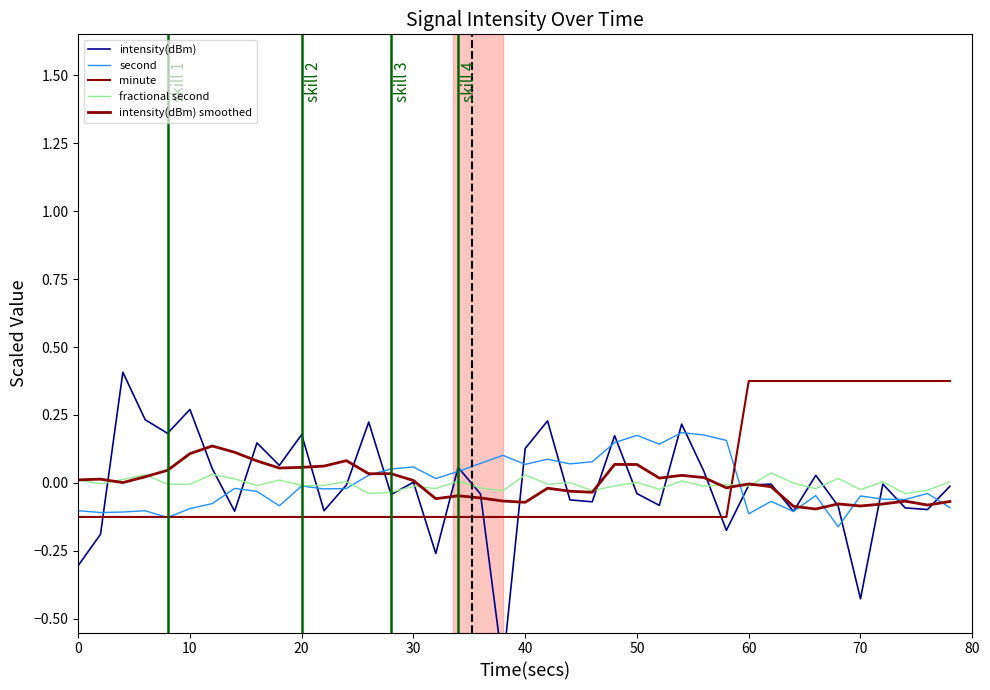

Which series has the largest range (max minus min)?

intensity(dBm)